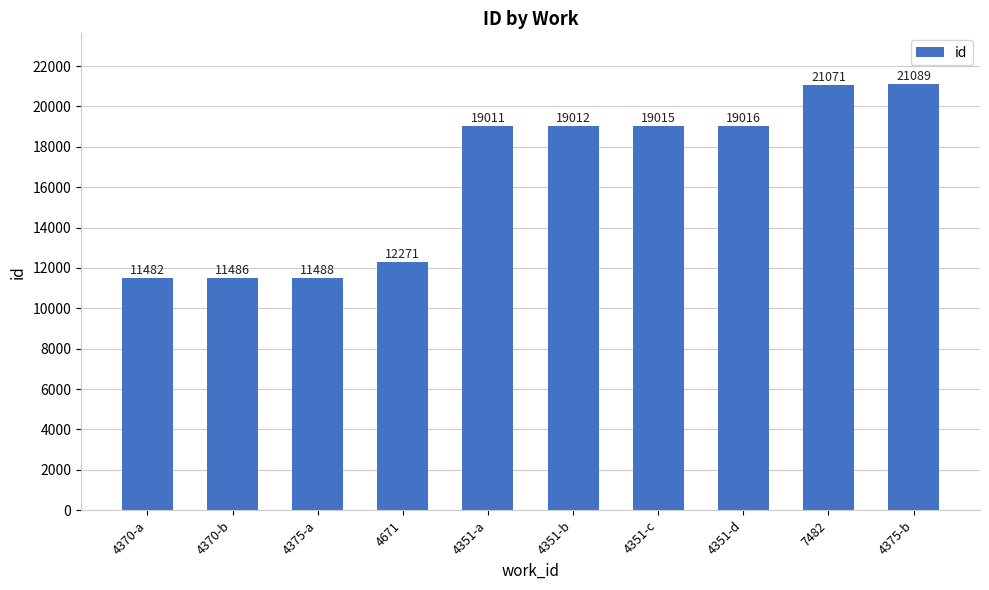

What is the sum of the values at 4351-d and 4351-b?

38028